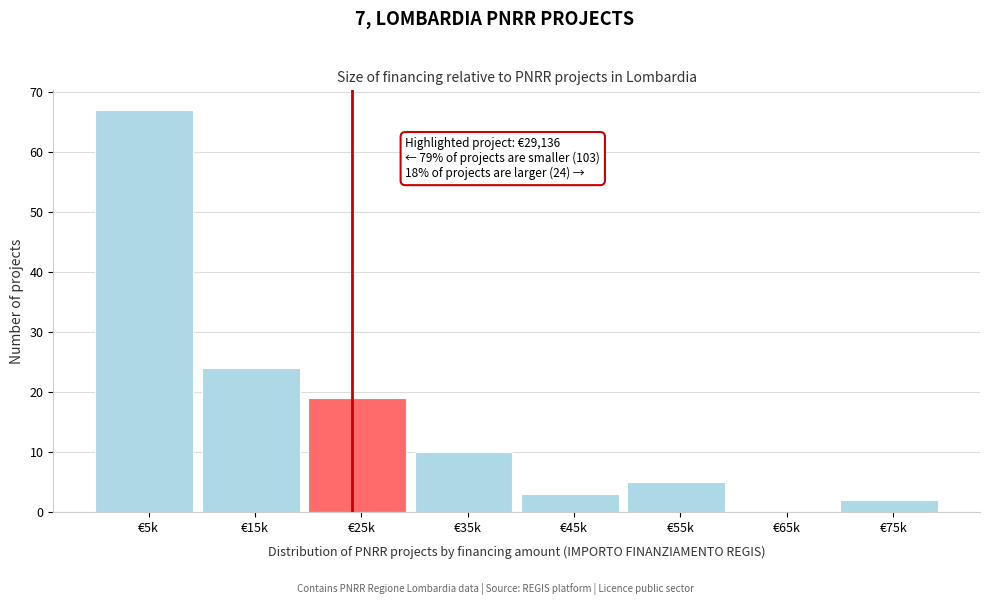

Reading left to right, extract all data points from this chart.

€5k=67	€15k=24	€25k=19	€35k=10	€45k=3	€55k=5	€65k=0	€75k=2